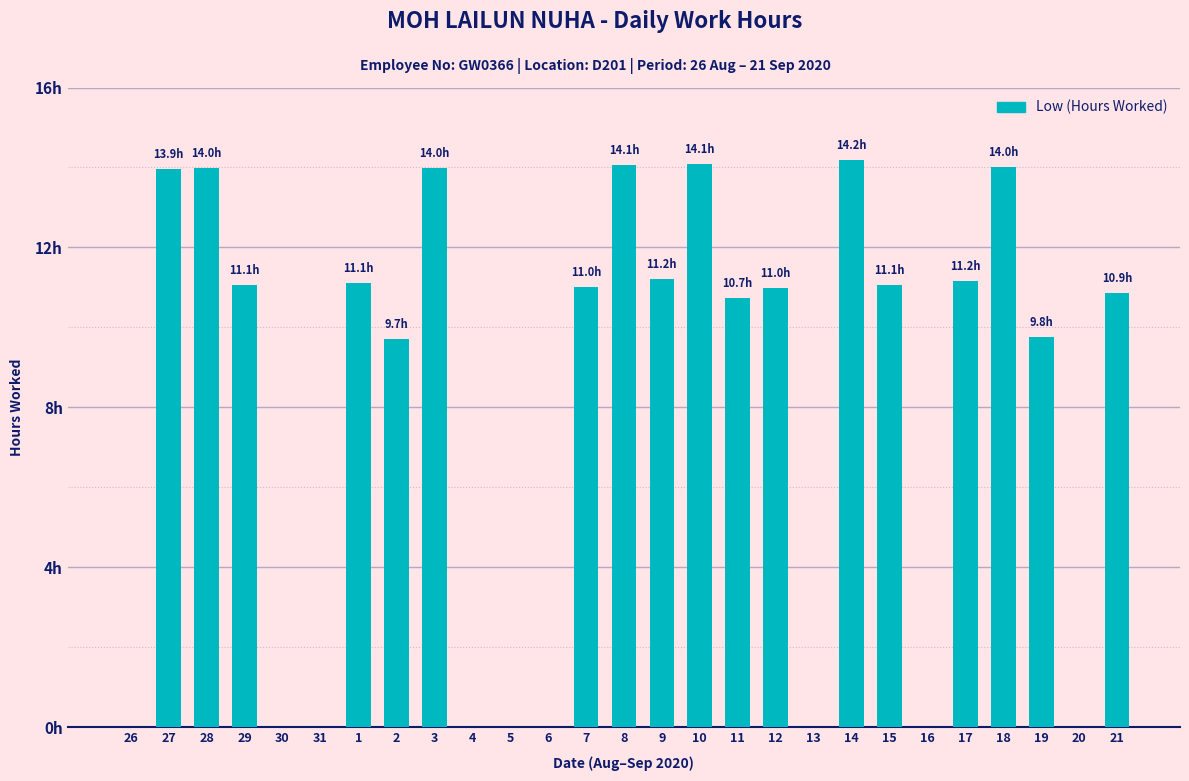

True or false: the data shows 7.1 at 27.

False